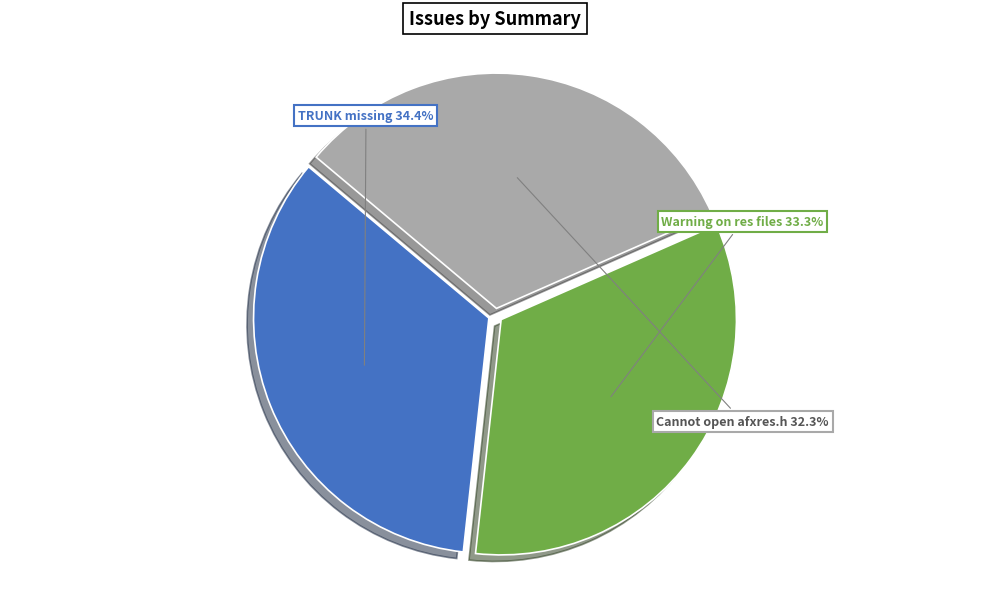

Is there any slice that represents more than half of the pie?

No